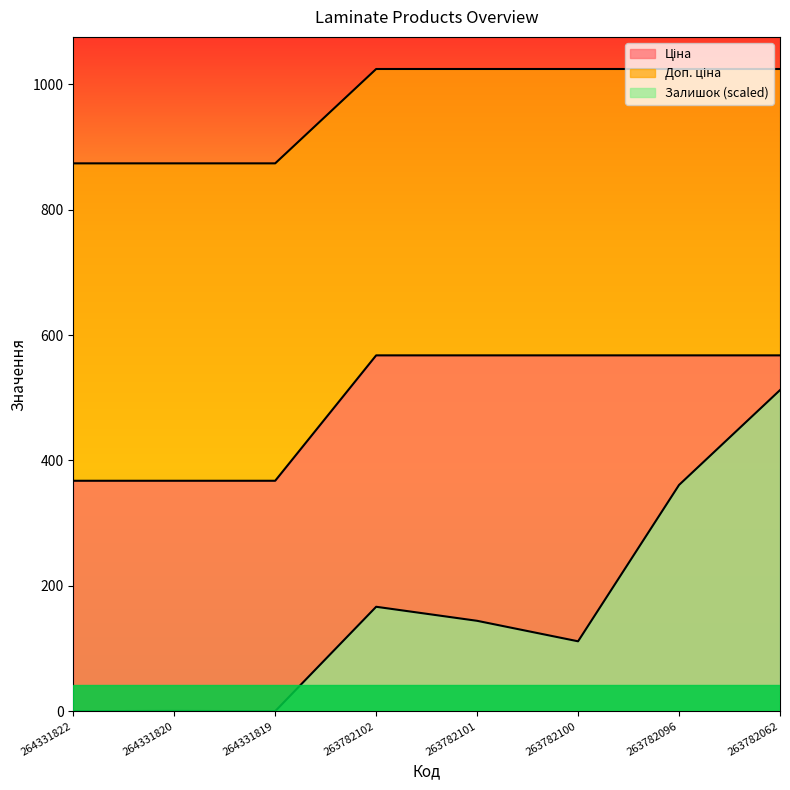

Which series has the widest spread of values?

Залишок